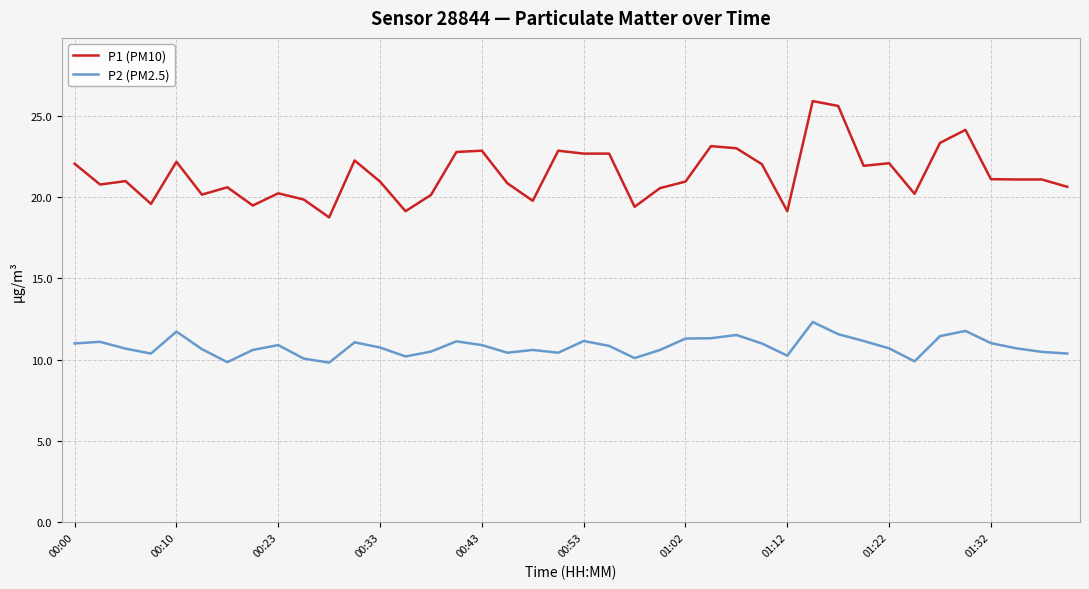

What are all the series names shown in the legend?

P1 (PM10), P2 (PM2.5)